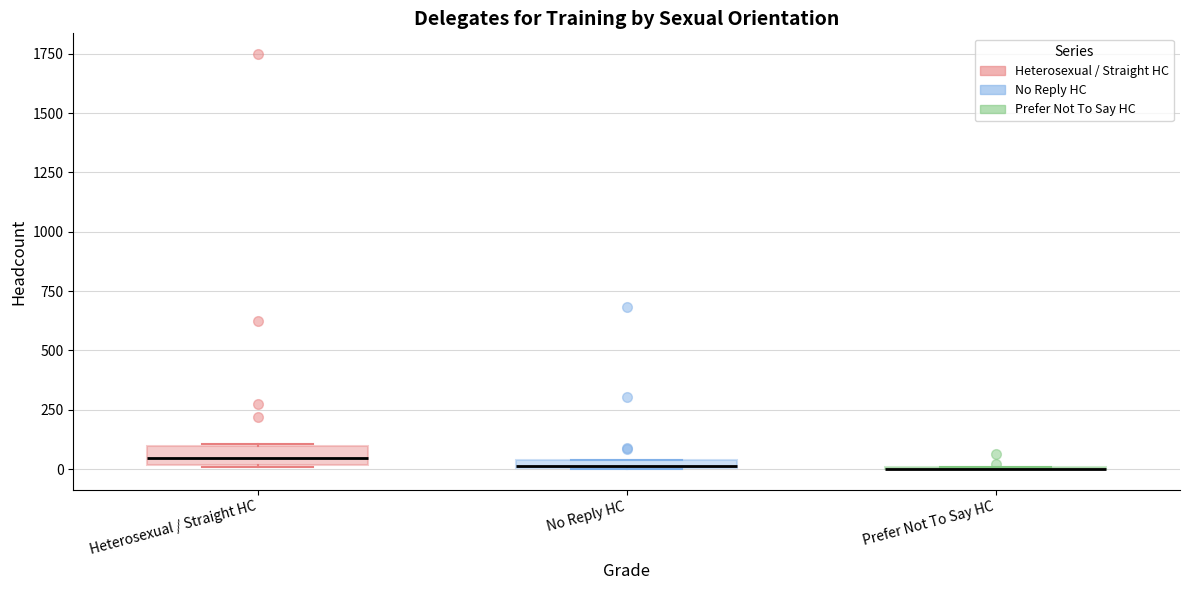

Where is the upper edge of the box for No Reply HC on the y-axis? The values are not printed on the chart, so give them approximately, as read against the axis.

50